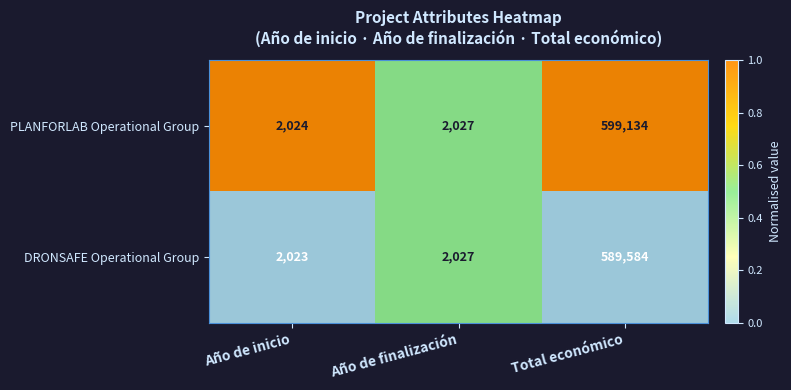

List the series in order of their peak value, highest first.

PLANFORLAB Operational Group, DRONSAFE Operational Group